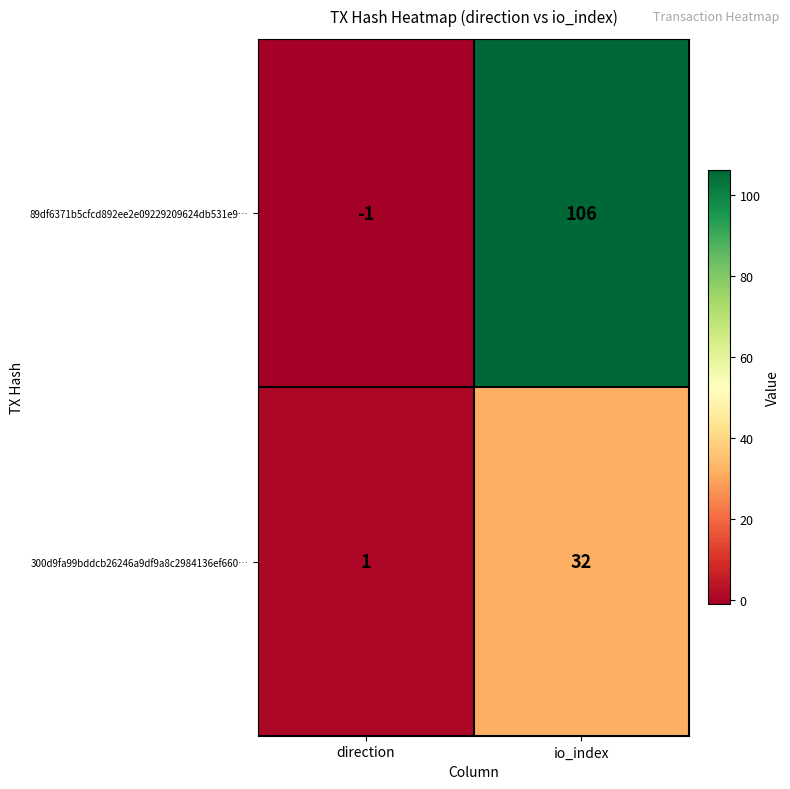

At which label does 89df6371b5cfcd892ee2e09229209624db531e9… reach its minimum?

direction